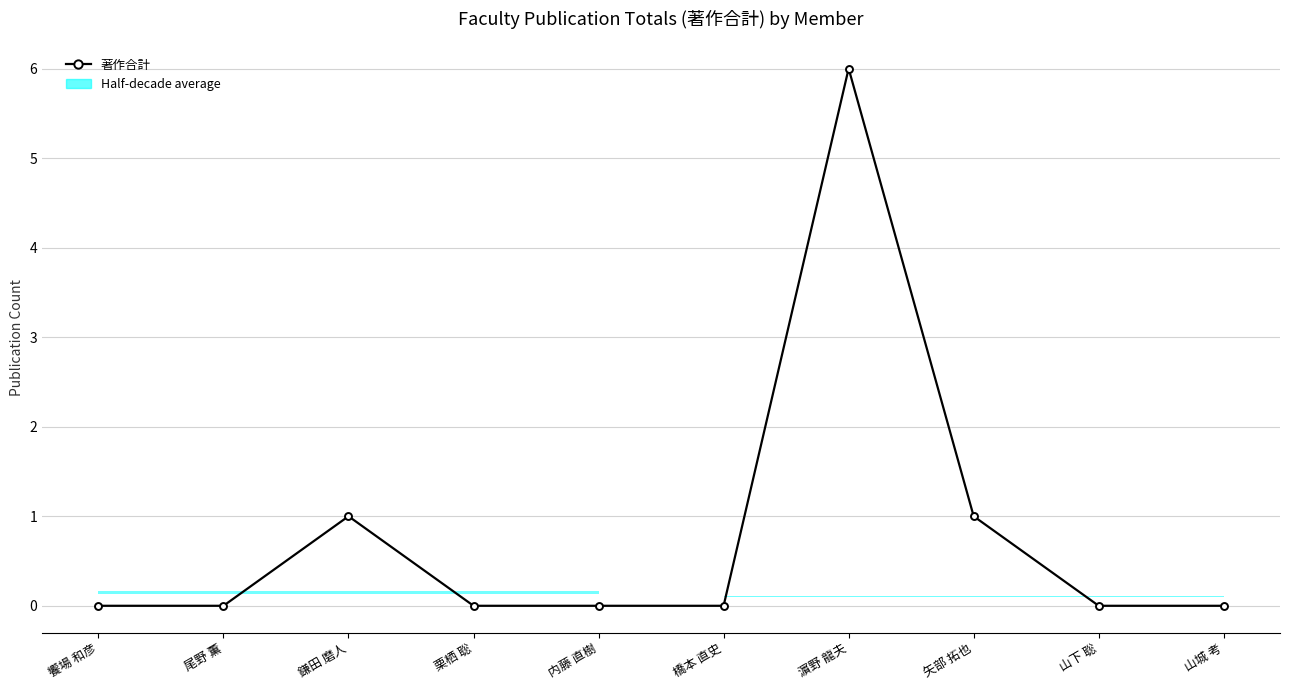

Count the number of categories in the chart.

10